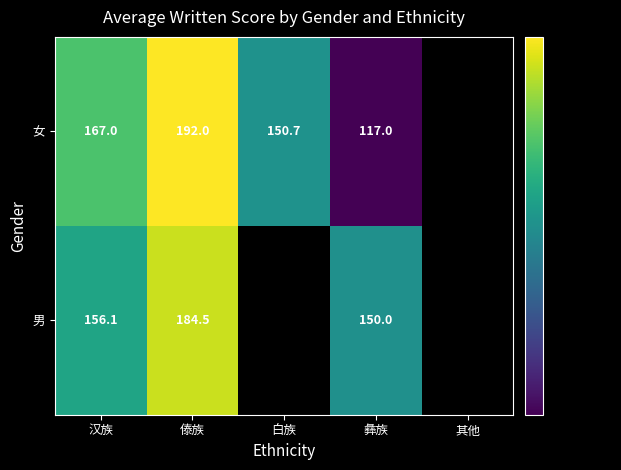

Count the number of data series in this chart.

2